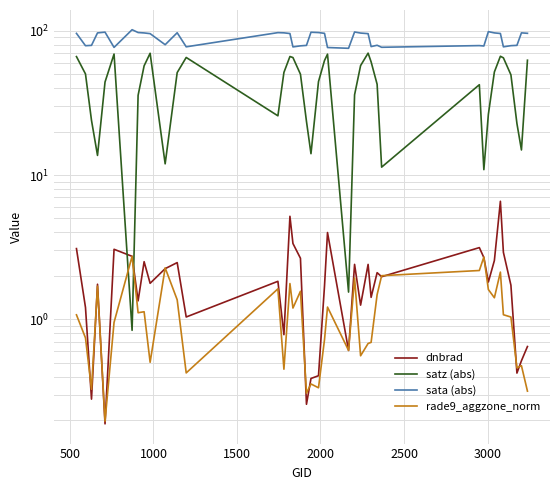

Where do rade9_aggzone_norm and dnbrad first cross each other?

500 and 1000